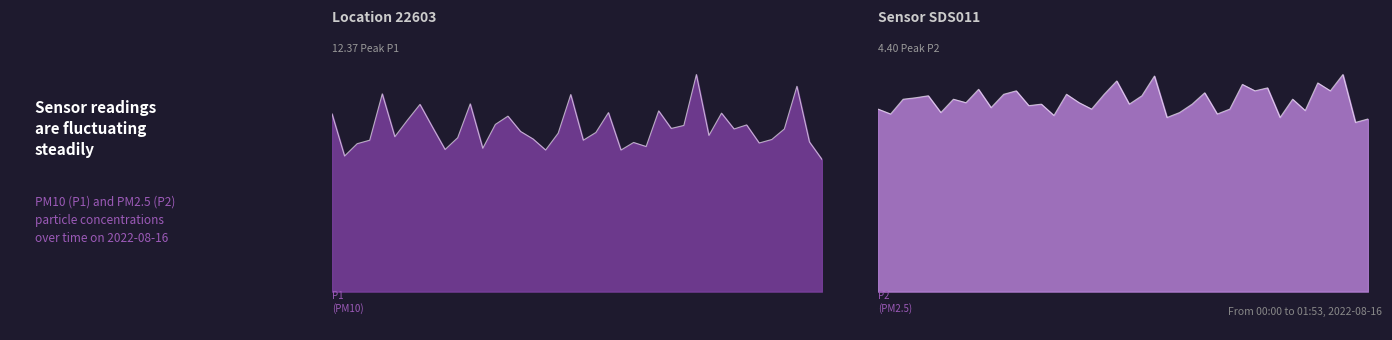

Reading left to right, what are all the values shown in this chart?

P1: 00:00=10.1	00:03=7.7	00:05=8.4	00:08=8.6	00:11=11.3	00:14=8.8	00:17=9.8	00:20=10.7	00:22=9.4	00:25=8.1	00:28=8.8	00:31=10.7	00:34=8.2	00:37=9.5	00:40=10.0	00:43=9.1	00:46=8.7	00:49=8.1	00:52=9.0	00:55=11.2	00:58=8.6	01:01=9.1	01:03=10.2	01:06=8.1	01:09=8.5	01:12=8.3	01:15=10.3	01:18=9.3	01:21=9.5	01:24=12.4	01:27=8.9	01:30=10.2	01:33=9.3	01:36=9.5	01:39=8.5	01:42=8.7	01:44=9.3	01:47=11.7	01:50=8.5	01:53=7.5
P2: 00:00=3.7	00:03=3.6	00:05=3.9	00:08=3.9	00:11=4.0	00:14=3.6	00:17=3.9	00:20=3.8	00:22=4.1	00:25=3.7	00:28=4.0	00:31=4.1	00:34=3.8	00:37=3.8	00:40=3.6	00:43=4.0	00:46=3.8	00:49=3.7	00:52=4.0	00:55=4.3	00:58=3.8	01:01=4.0	01:03=4.4	01:06=3.5	01:09=3.6	01:12=3.8	01:15=4.0	01:18=3.6	01:21=3.7	01:24=4.2	01:27=4.1	01:30=4.1	01:33=3.5	01:36=3.9	01:39=3.7	01:42=4.2	01:44=4.1	01:47=4.4	01:50=3.4	01:53=3.5